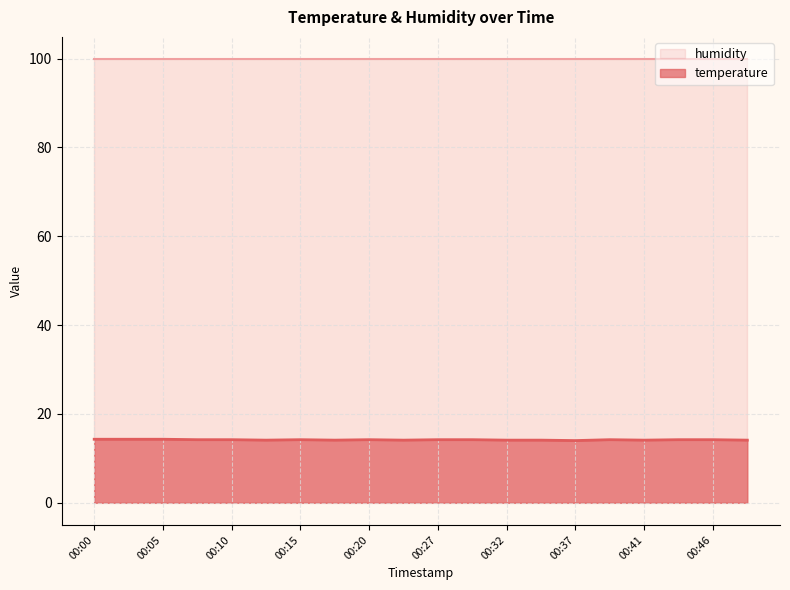

What is the minimum value shown in the chart?

14.0